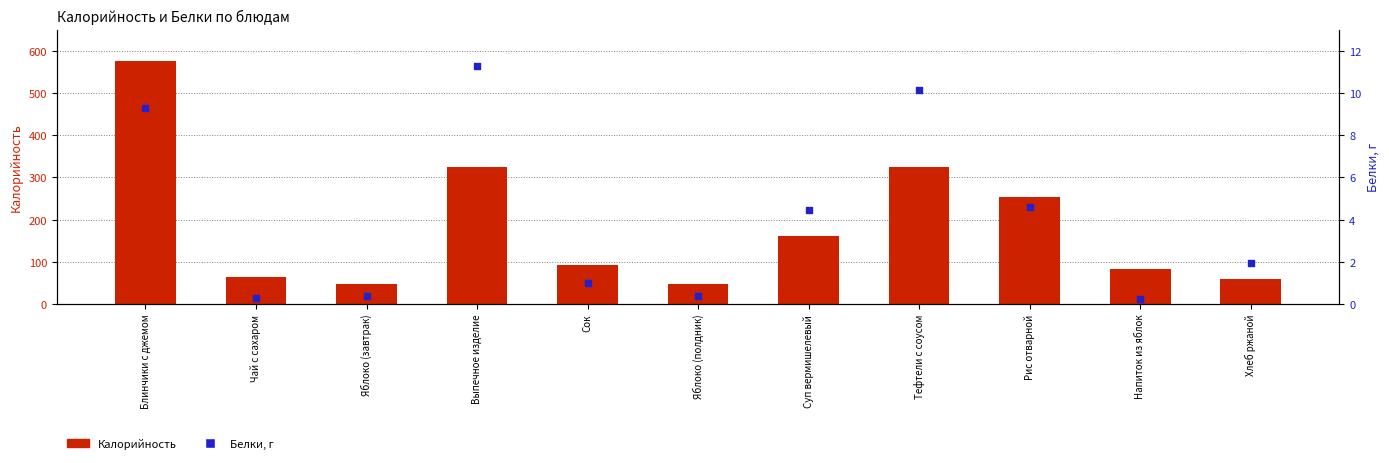

Which series reaches the maximum Y coordinate?

Калорийность